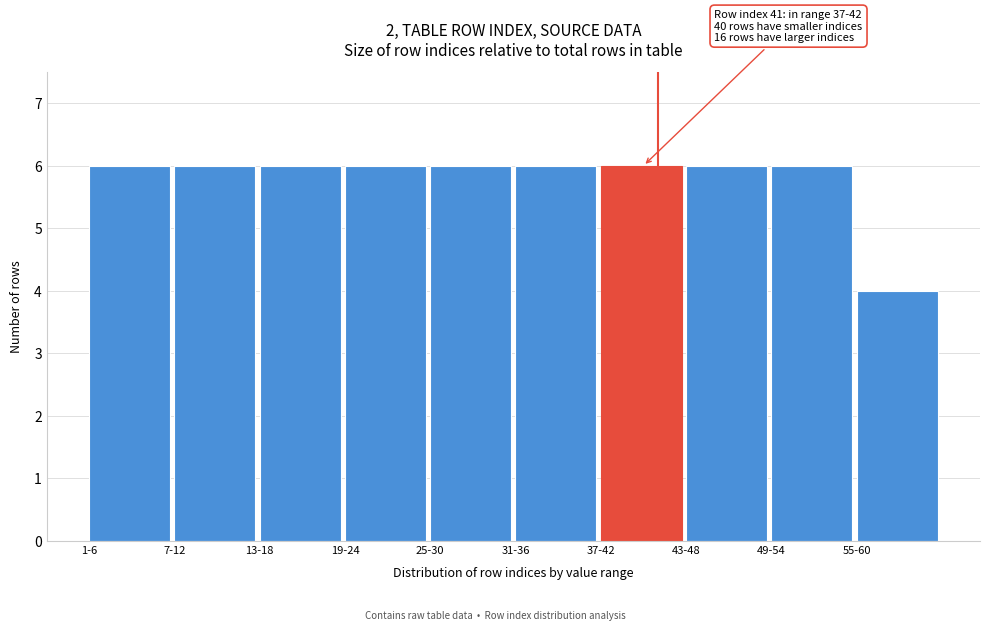

Reading left to right, list all the values displayed in this chart.

6	6	6	6	6	6	6	6	6	4